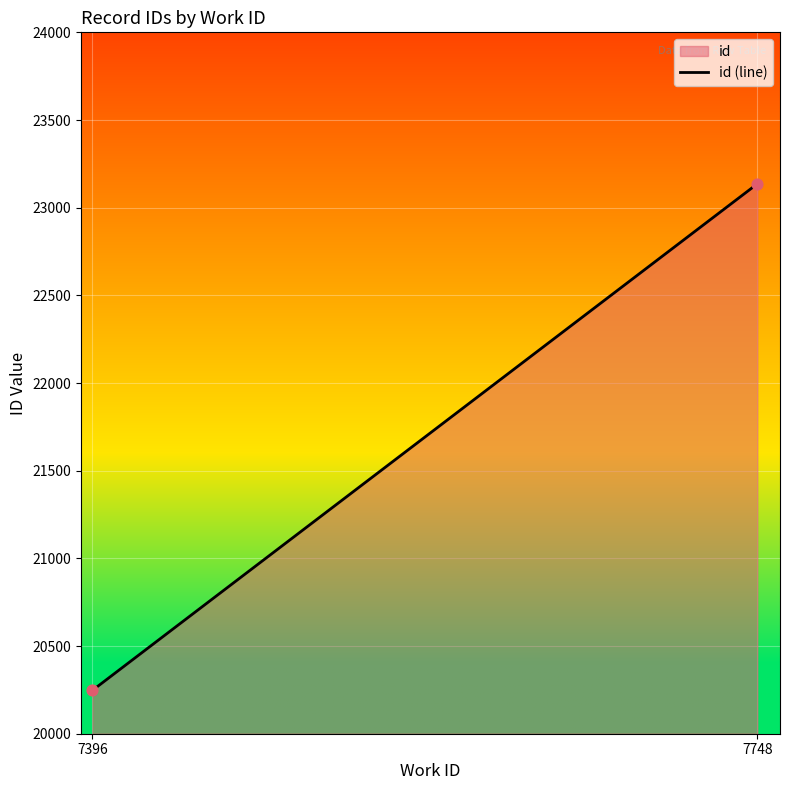

What is the range of Y values (max minus min)?

2889